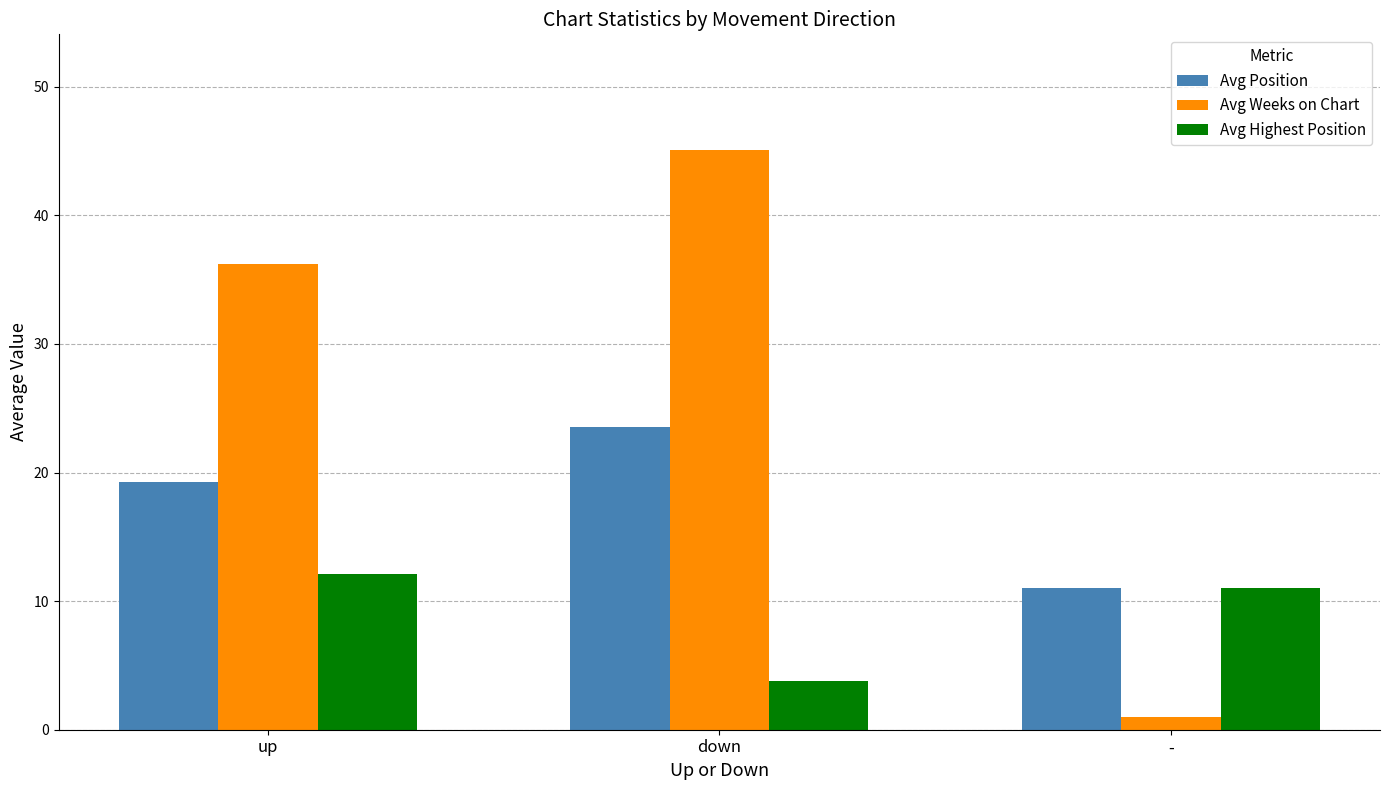

At which label does Avg Weeks on Chart first exceed 36?

up